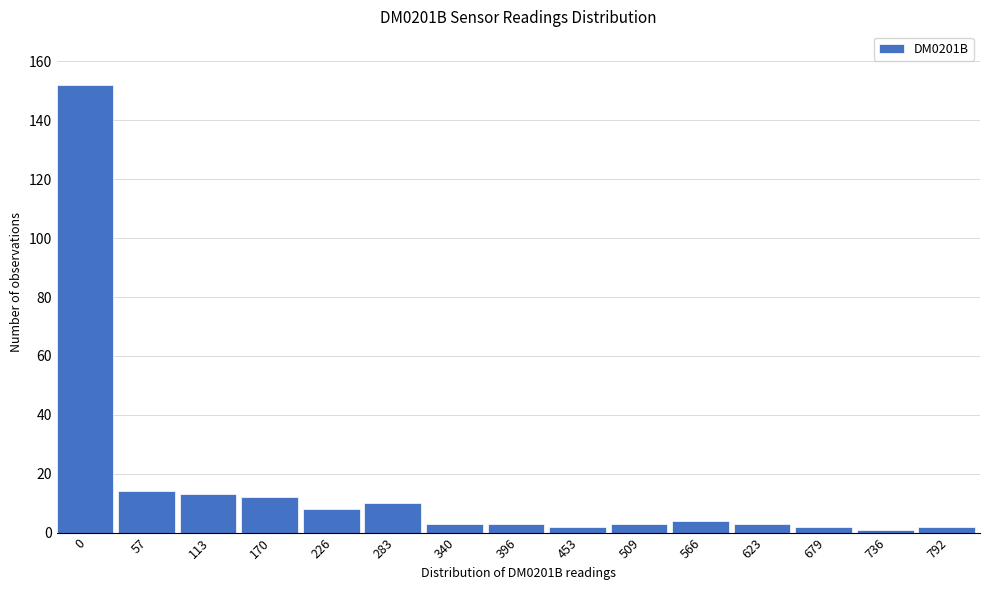

Reading left to right, list all the values displayed in this chart.

152	14	13	12	8	10	3	3	2	3	4	3	2	1	2